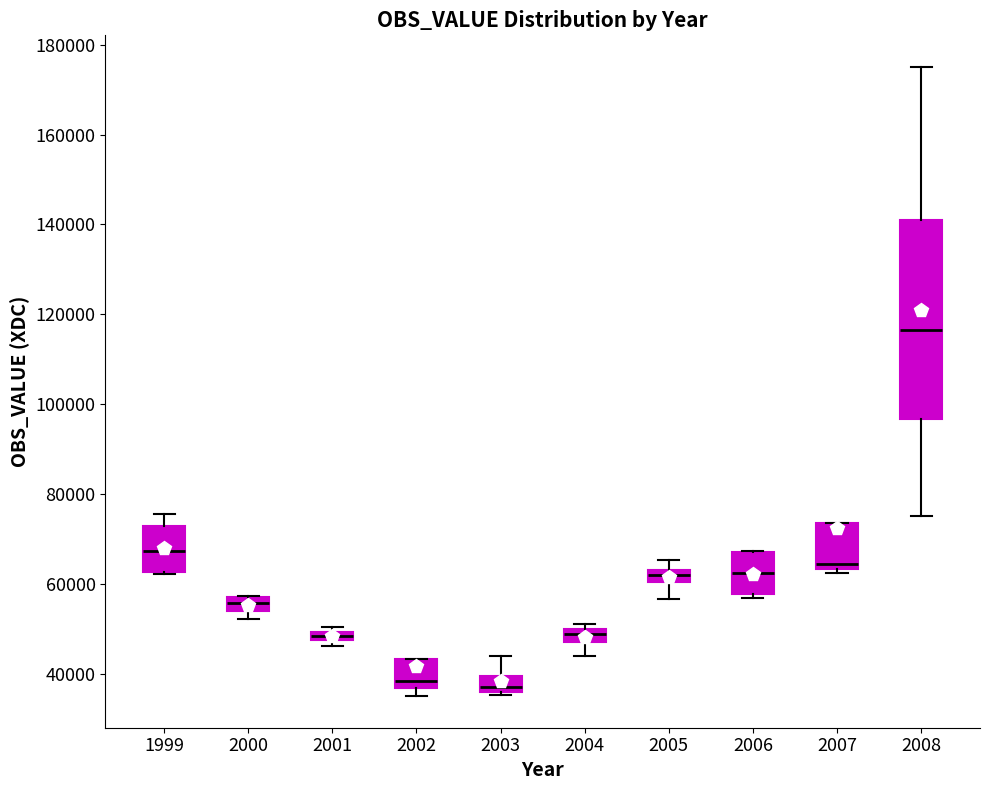

Which box has the highest median line?

2008